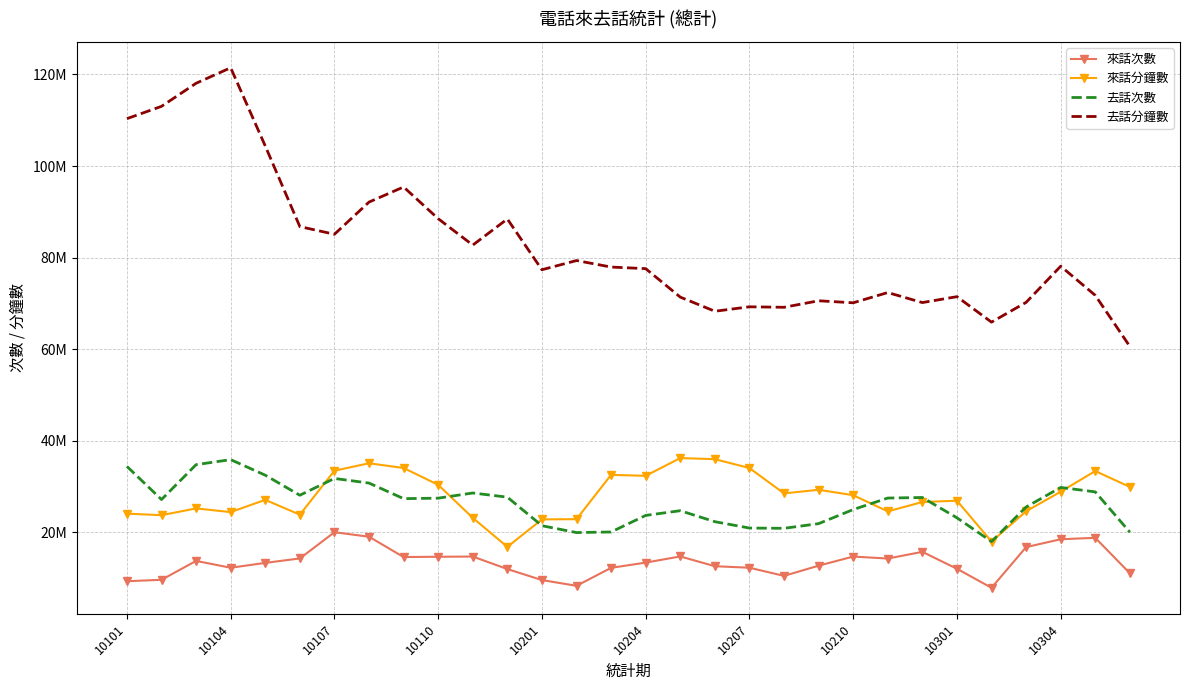

True or false: 來話次數 and 去話次數 cross at least once.

False